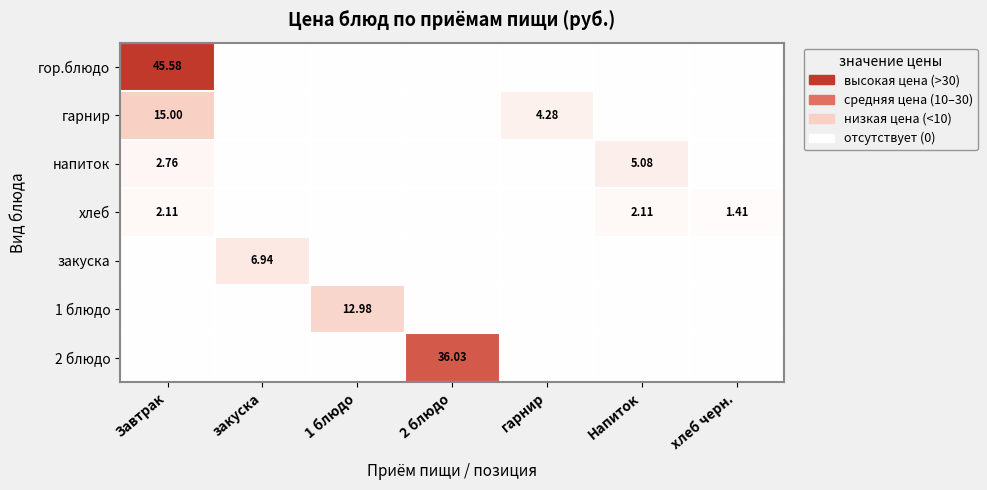

How many data points in закуска are above 0?

1